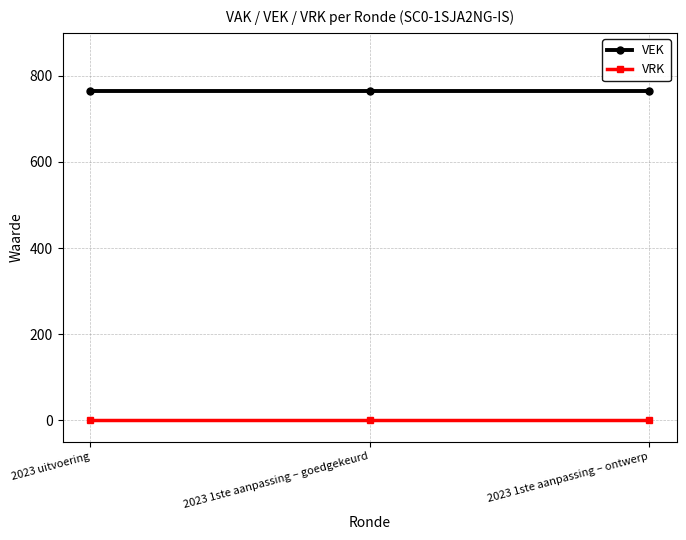

What is the average value of the VEK series?

765